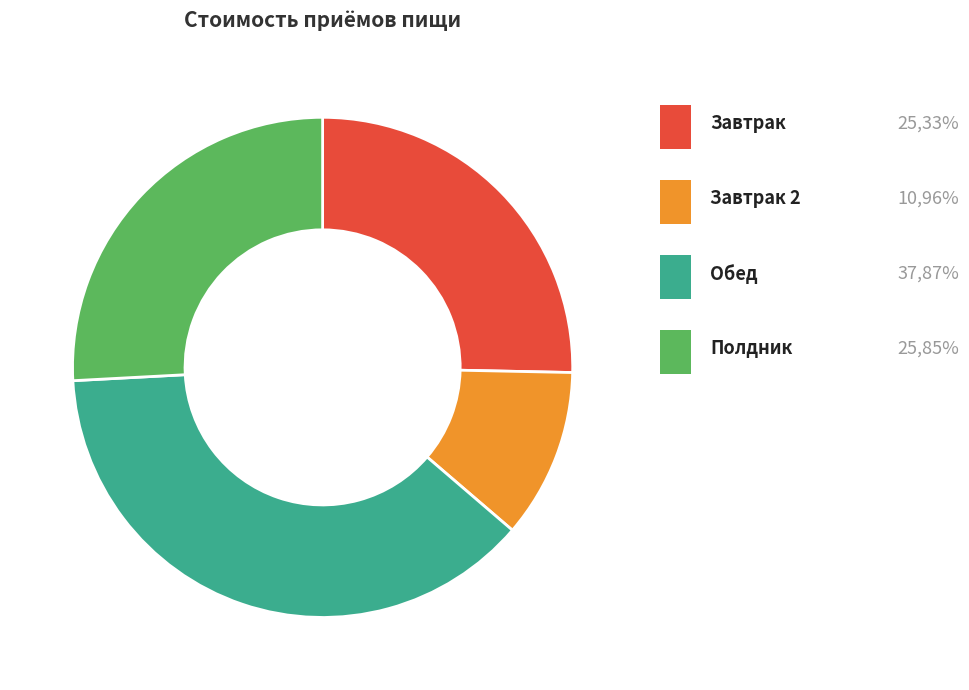

Is there a majority slice in this chart?

No